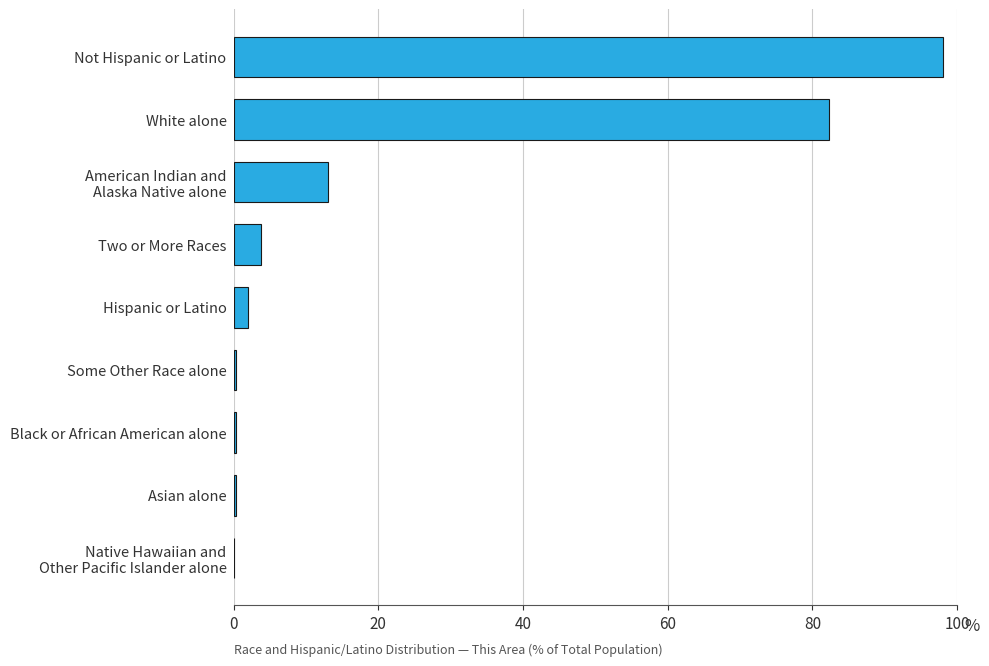

What is the greatest value displayed?

98.0